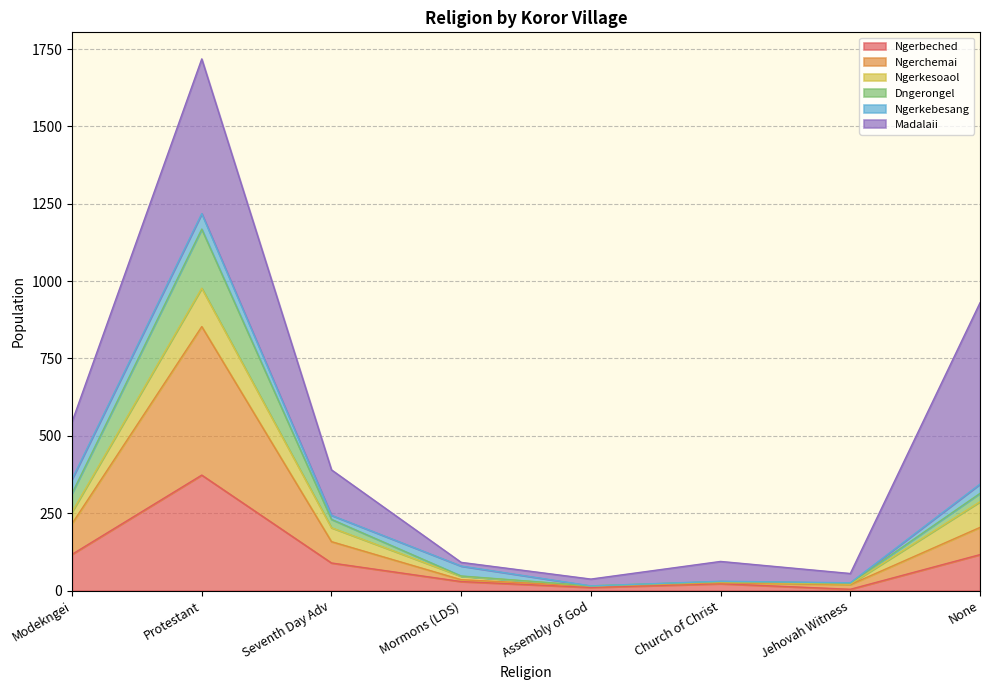

What is the label of the 3rd point from the left?

Seventh Day Adv